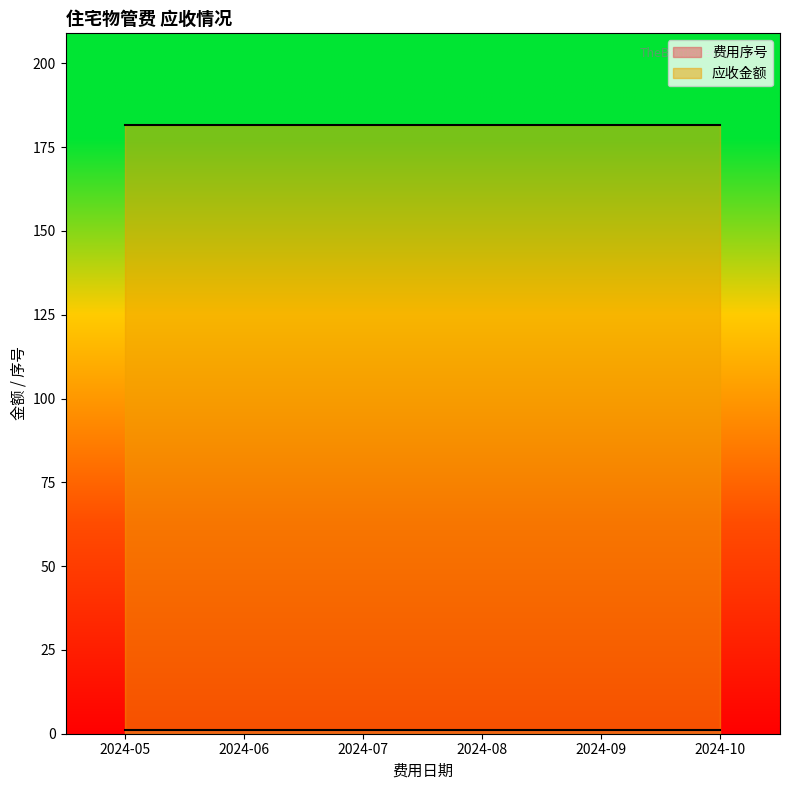

Does the chart display data point markers on the line(s)?

No